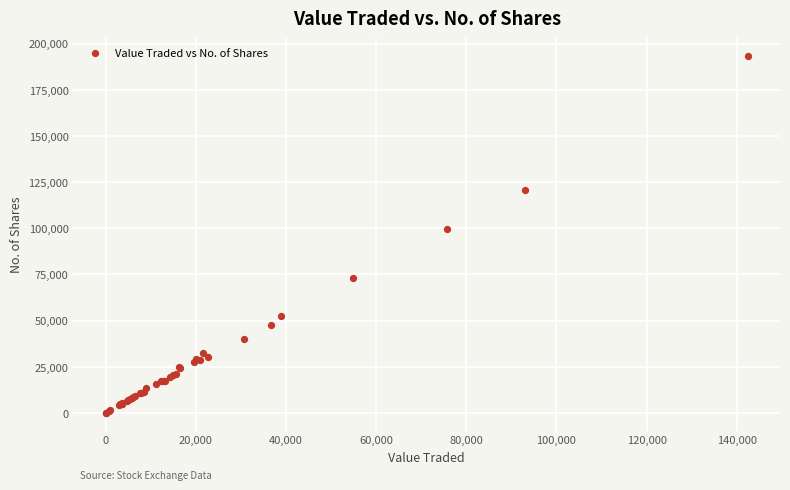

What Y value in the scatter plot is closest to 96642?

99632